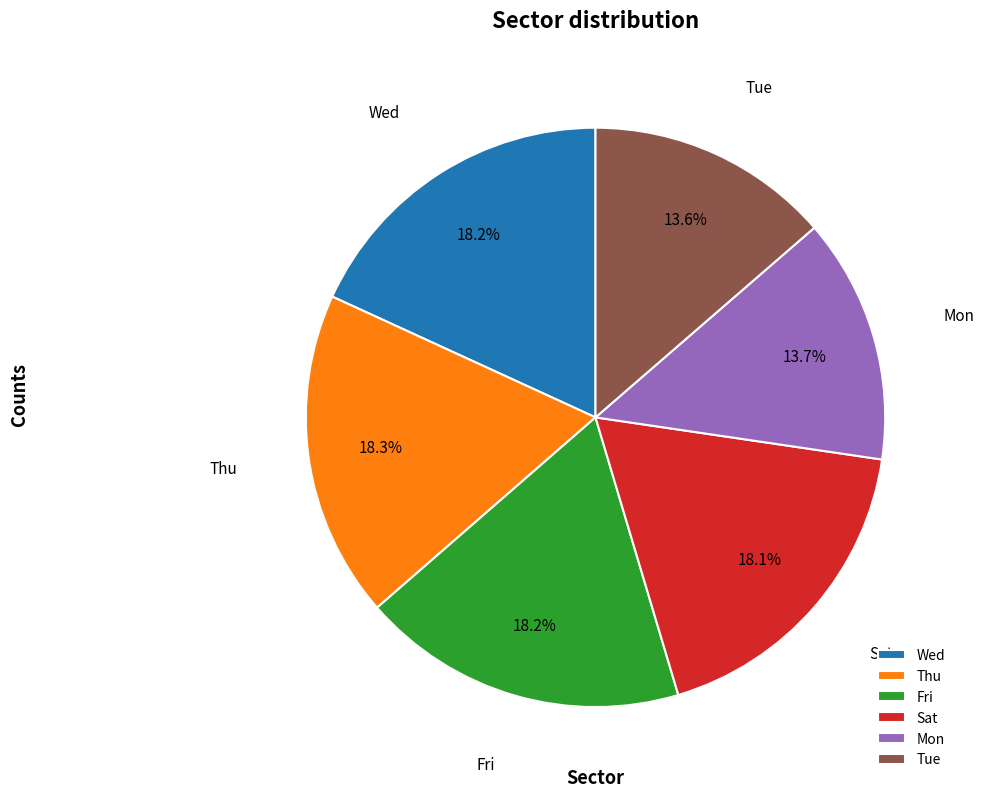

Does any single category account for the majority?

No